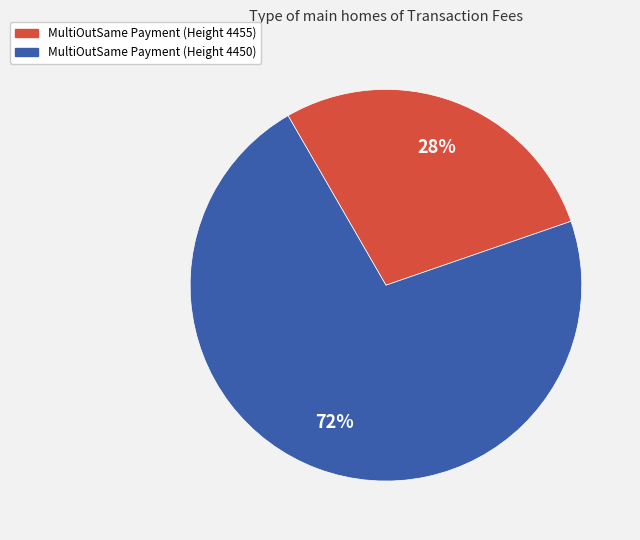

Combined, do MultiOutSame Payment (Height 4450) and MultiOutSame Payment (Height 4455) account for over 50%?

Yes